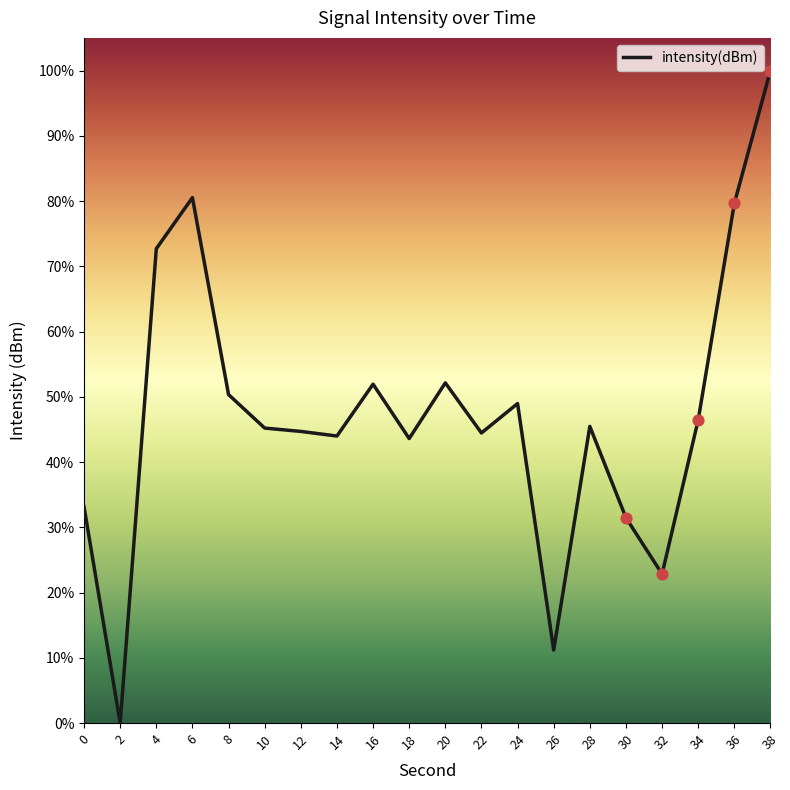

What is the ratio of the value at 28 to the value at 14?

1.0